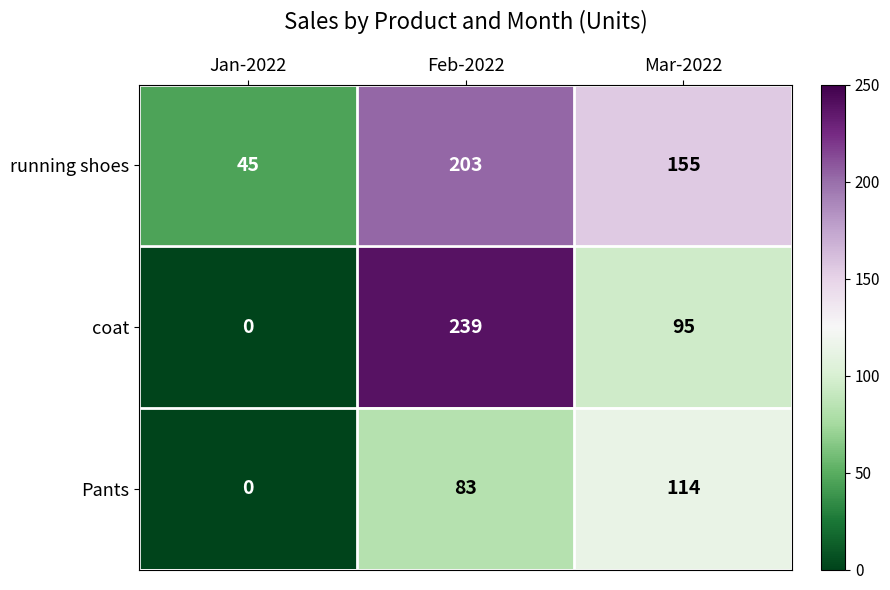

At which label is coat closest to 119?

Mar-2022